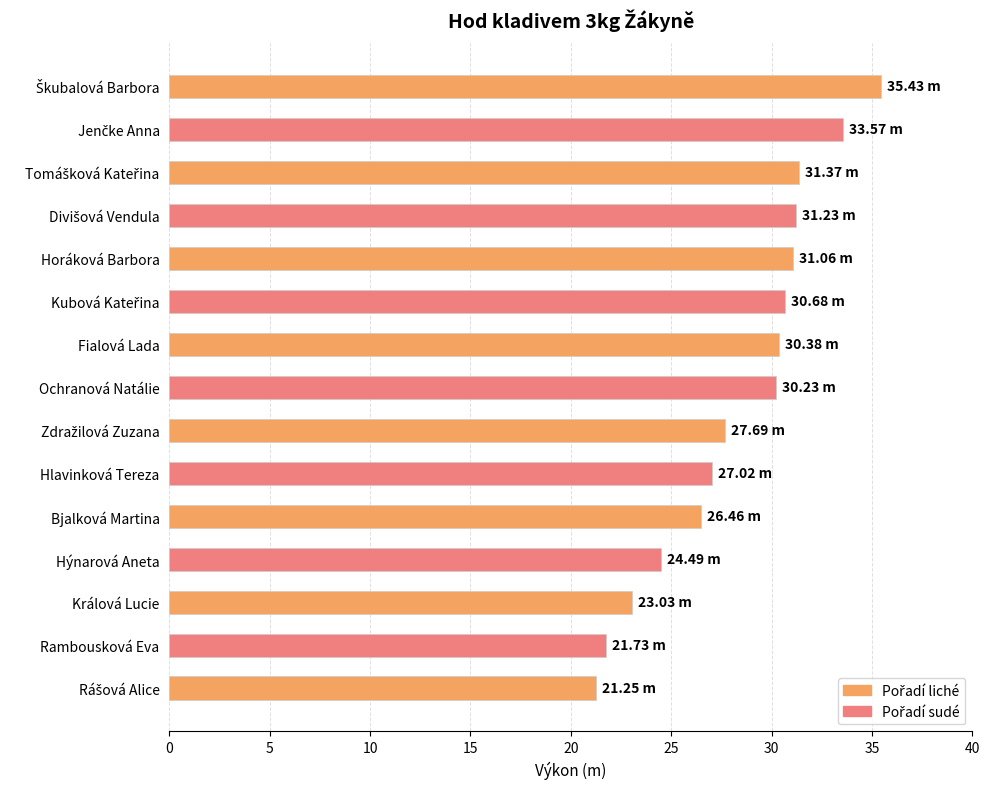

What is the label of the 8th bar from the top?

Ochranová Natálie